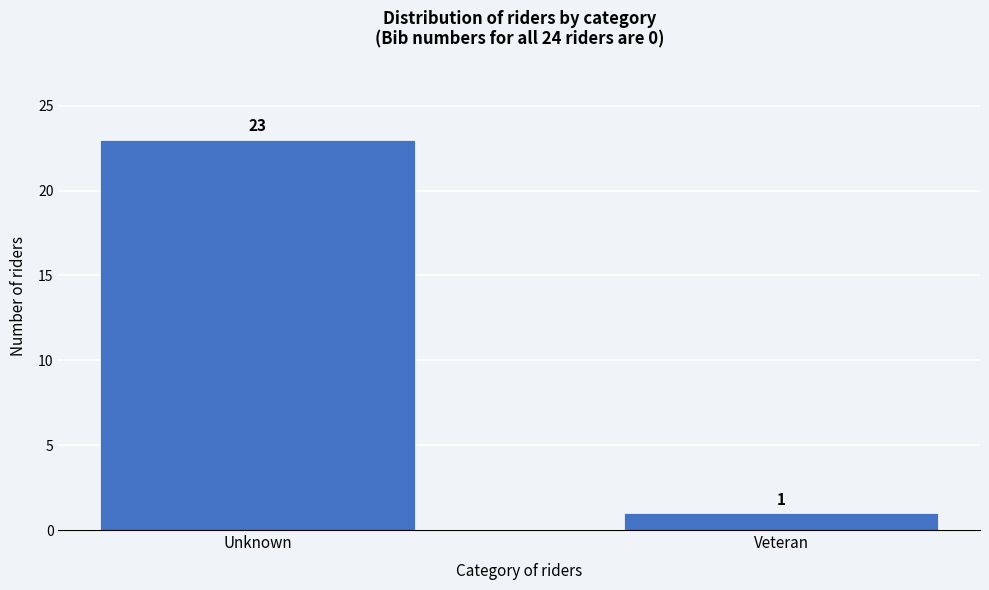

Reading left to right, what are all the values shown in this chart?

23	1